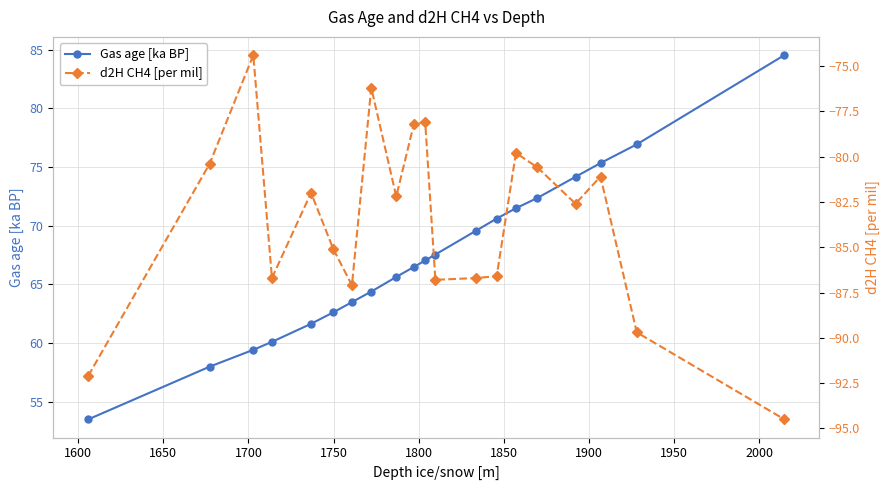

True or false: Gas age [ka BP] has more than 2 points higher than both neighbors.

False